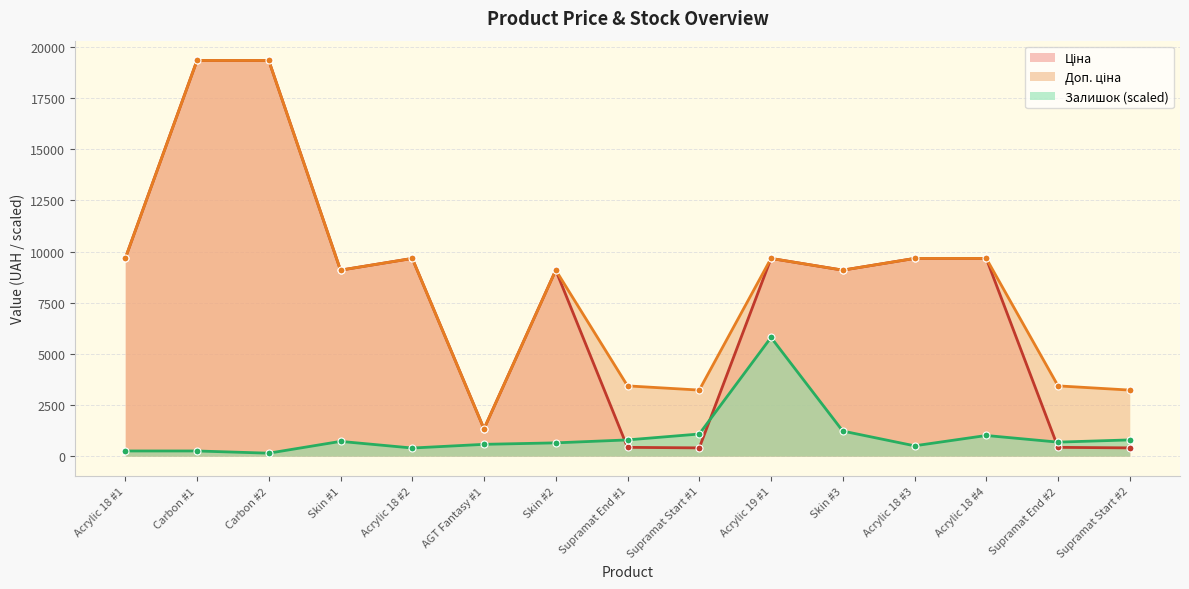

Does the chart display data point markers on the line(s)?

Yes